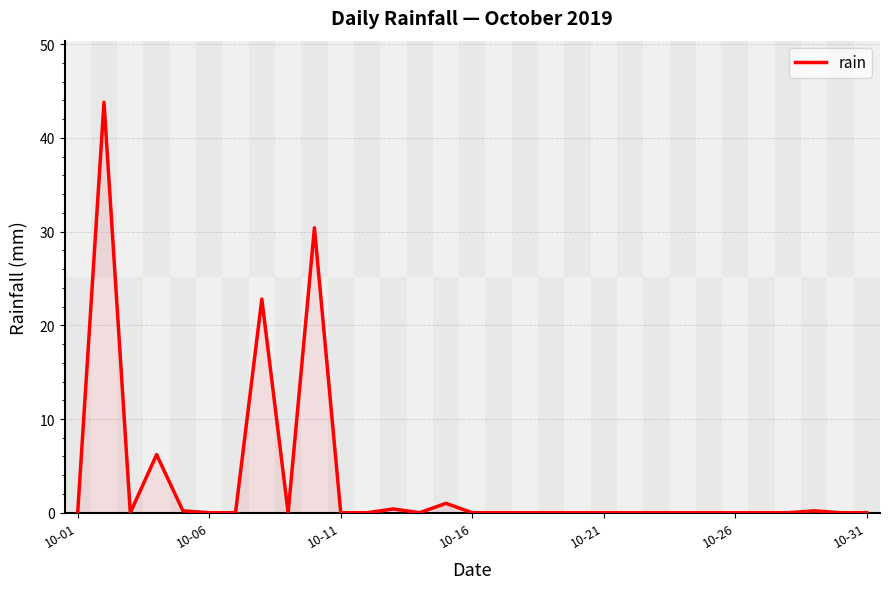

What is the maximum value shown in the chart?

43.8